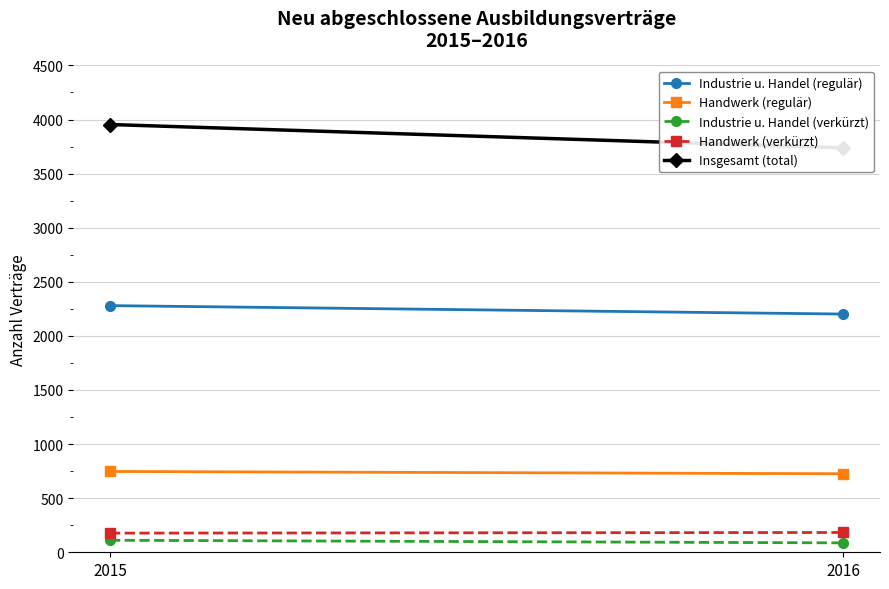

Which series changed the most between 2015 and 2016?

Insgesamt (total)